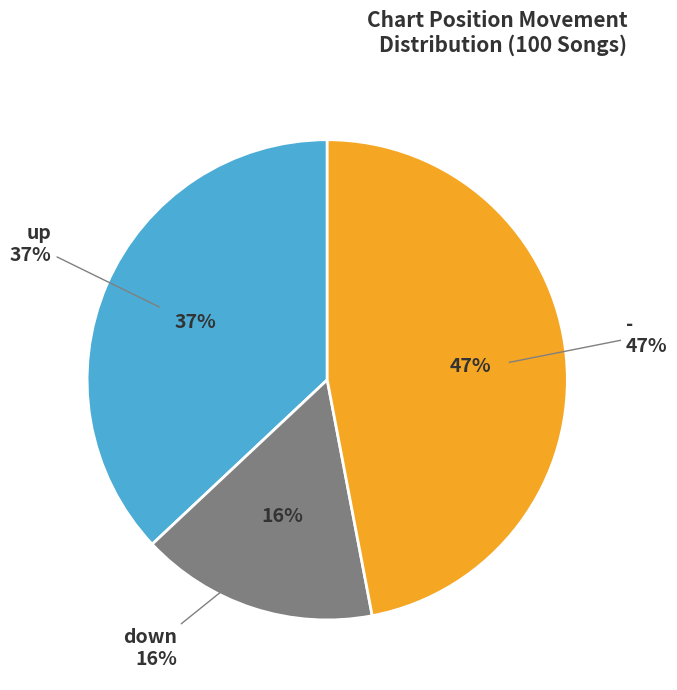

Which category has the biggest portion of the pie?

-